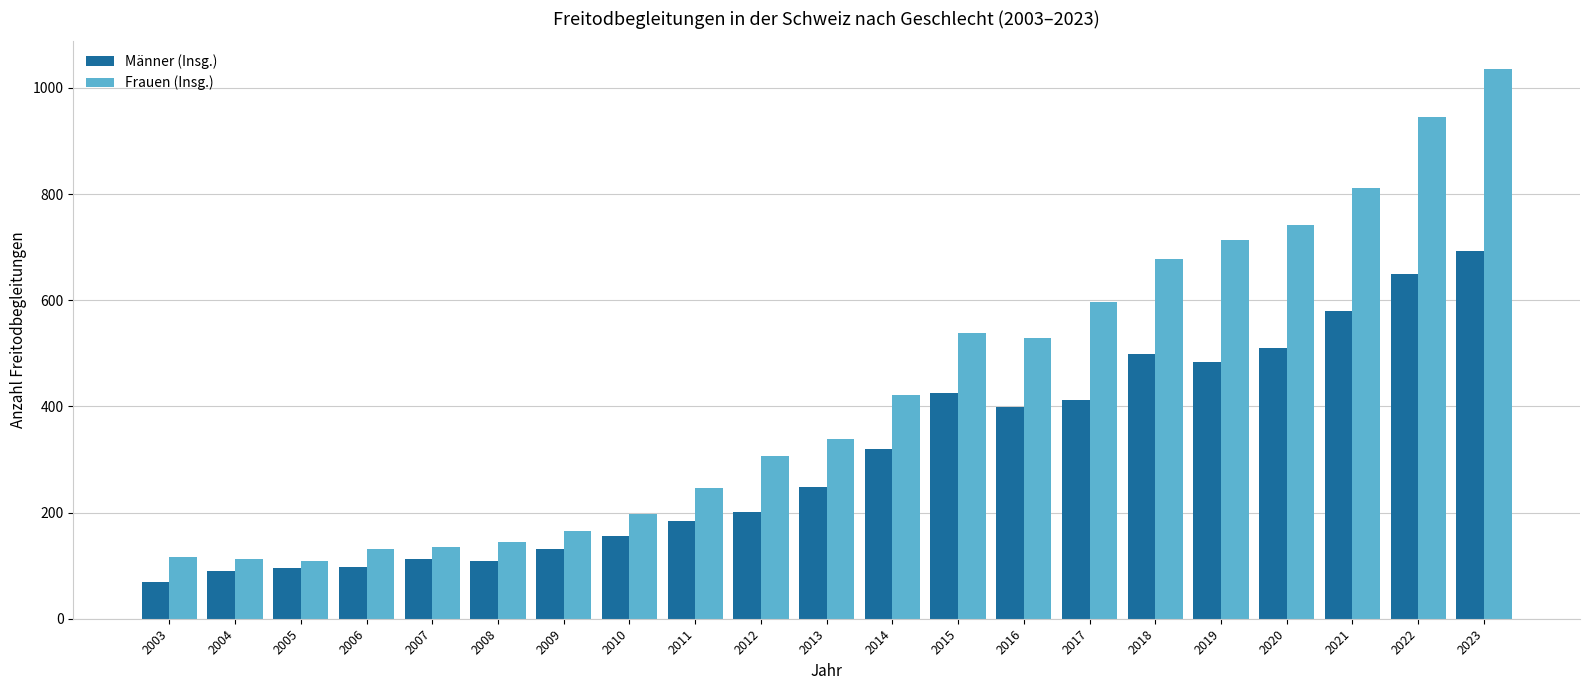

What is the difference between the second highest and second lowest values in the Frauen (Insg.) series?

832